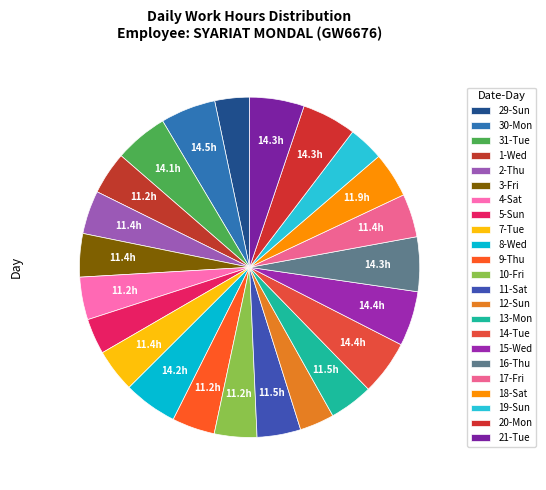

The 8-Wed slice represents 5% of the pie. True or false?

True